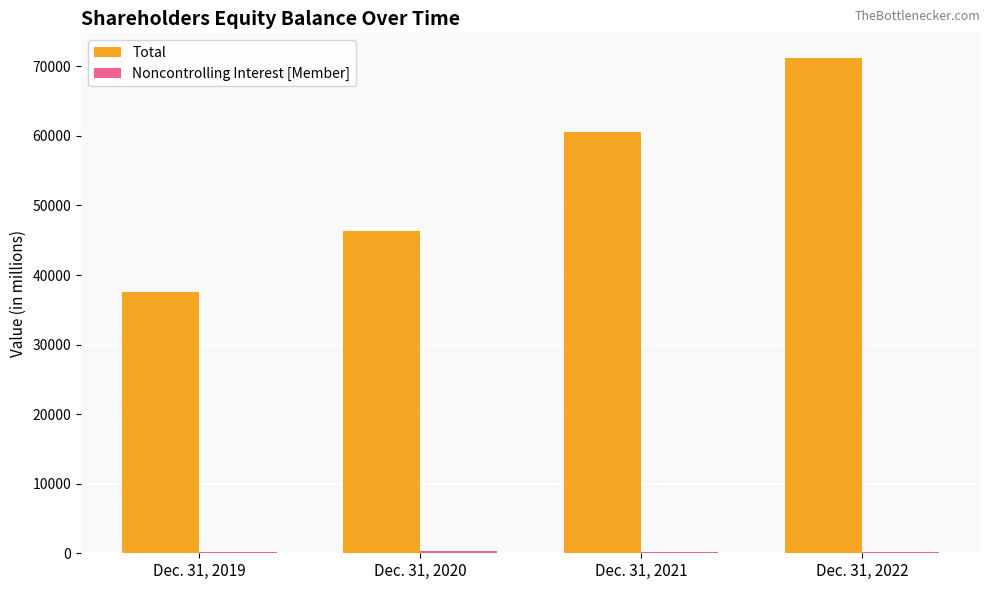

Which series has the largest total across all categories?

Total